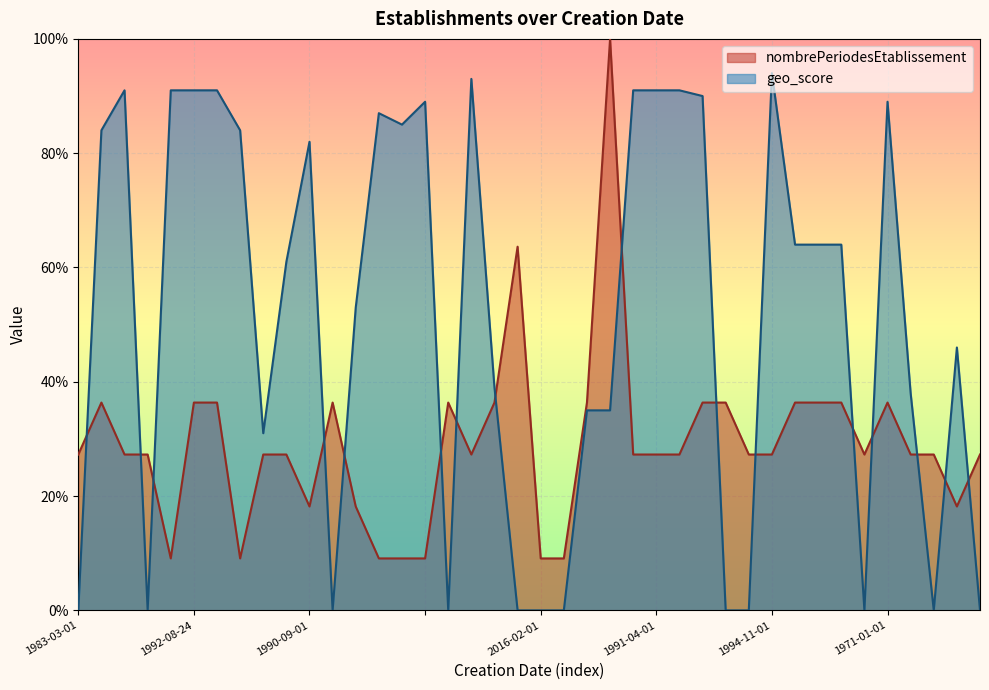

At which category does the chart reach its peak across all series?

2003-05-15